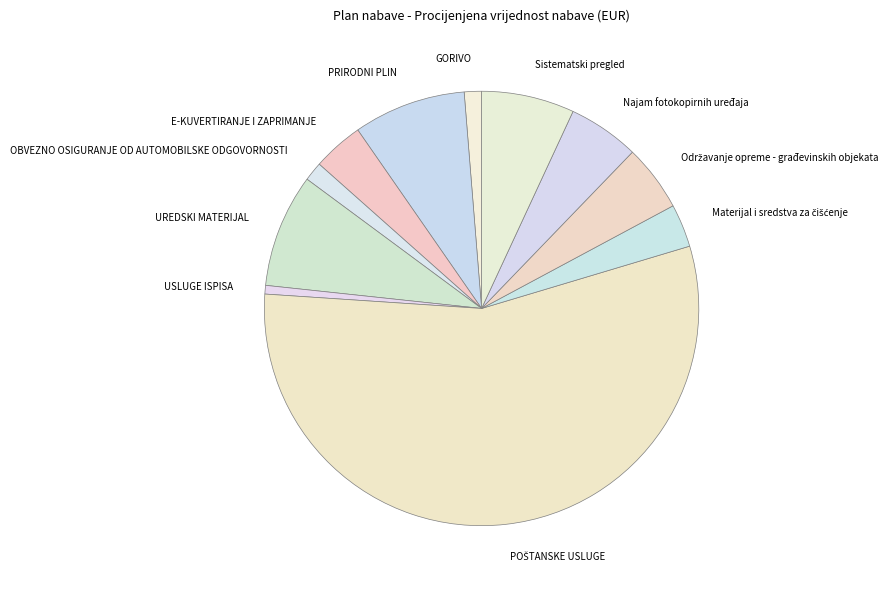

Is there any slice that represents more than half of the pie?

Yes